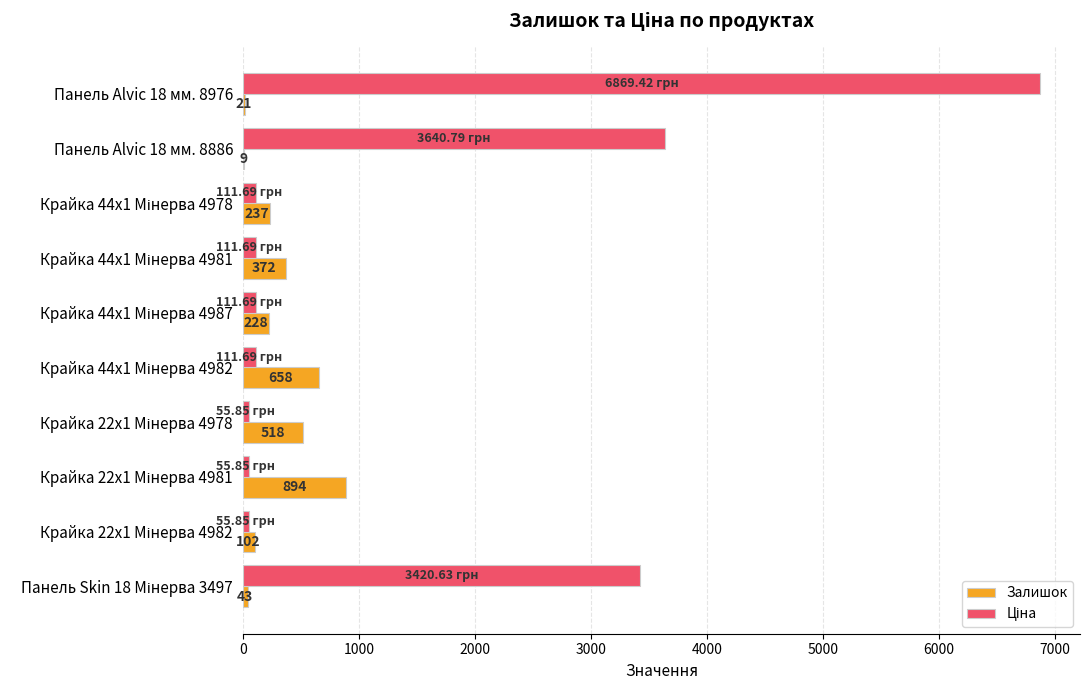

At which category is the sum across all series the highest?

Панель Alvic 18 мм. 8976